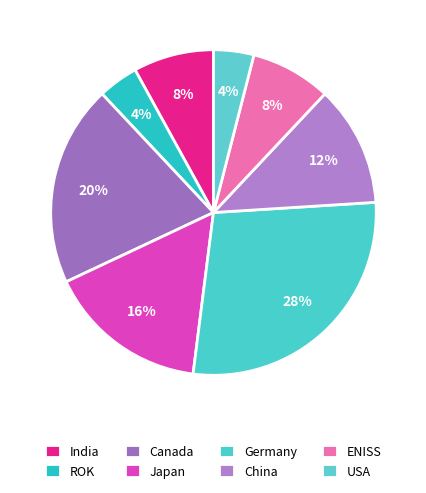

Approximately how many times larger is the value at India compared to Germany?

0.3